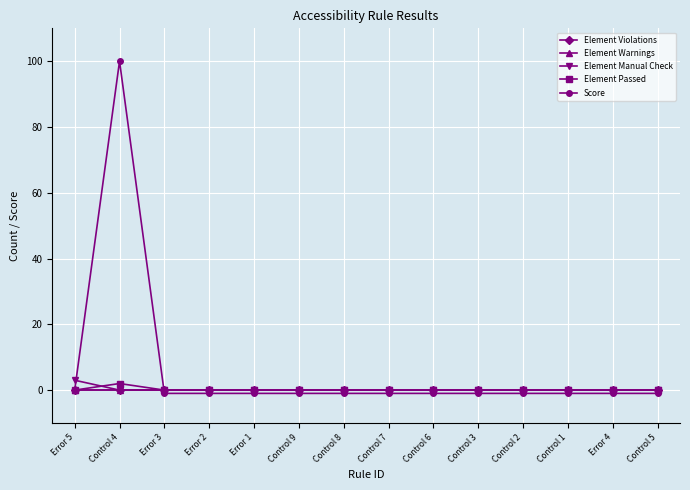

What is the label of the 10th point from the right?

Error 1